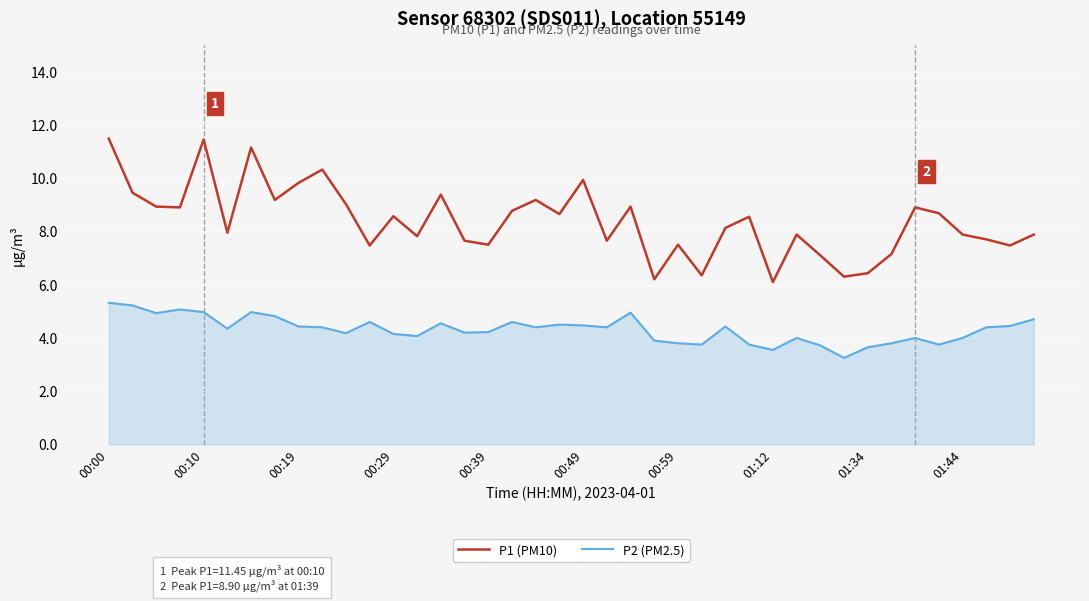

True or false: P1 (PM10) has more than 2 interior local peaks.

True